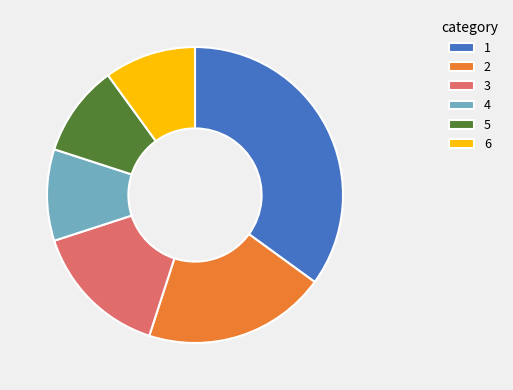

Do 3 and 4 together represent more than half of the pie?

No